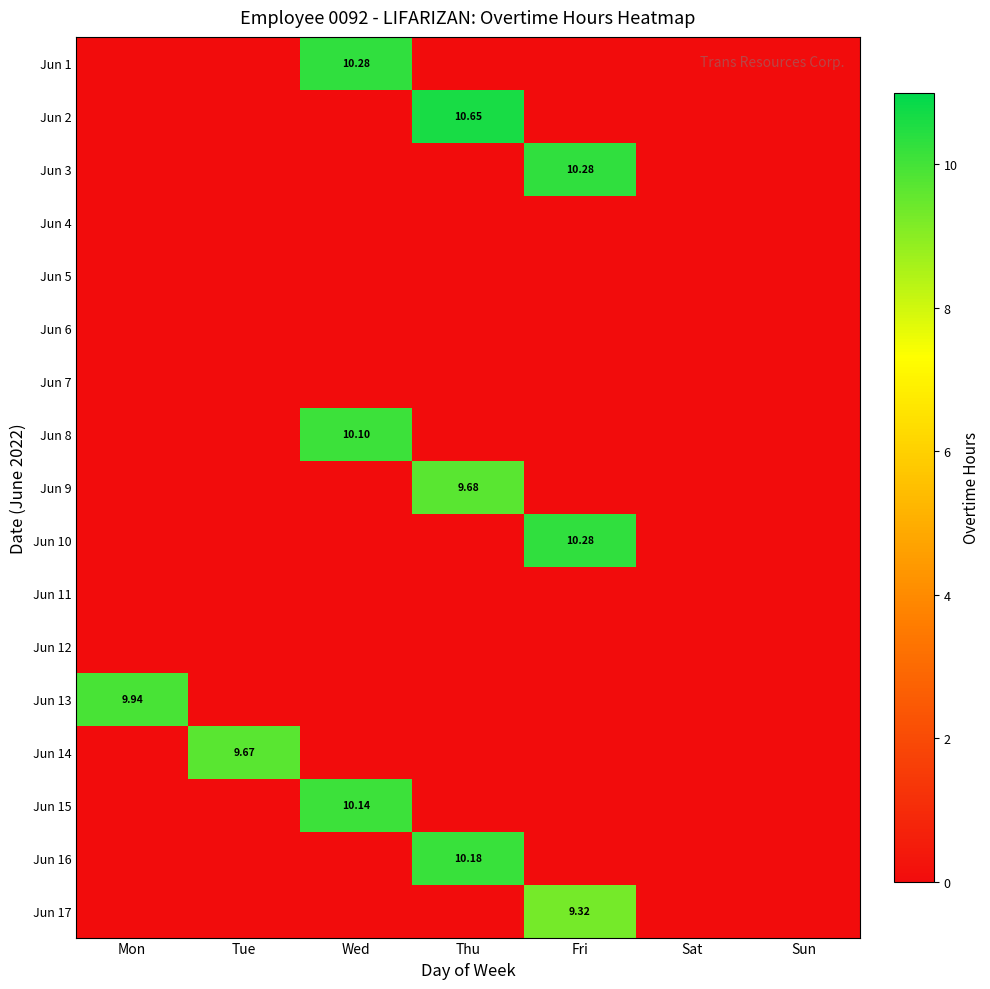

What is the difference between the highest and lowest values at Tue?

9.7